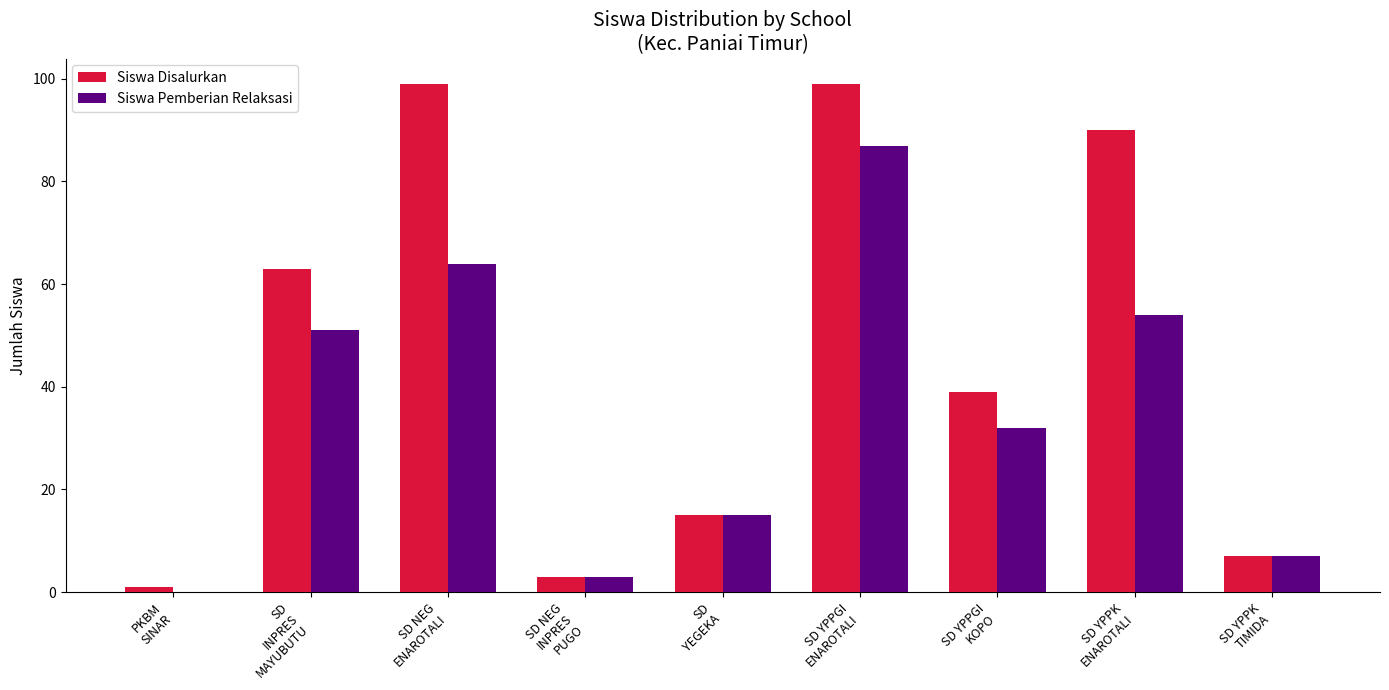

Reading left to right, transcribe all the data shown in this chart.

Siswa Disalurkan: 1	63	99	3	15	99	39	90	7
Siswa Pemberian Relaksasi: 0	51	64	3	15	87	32	54	7